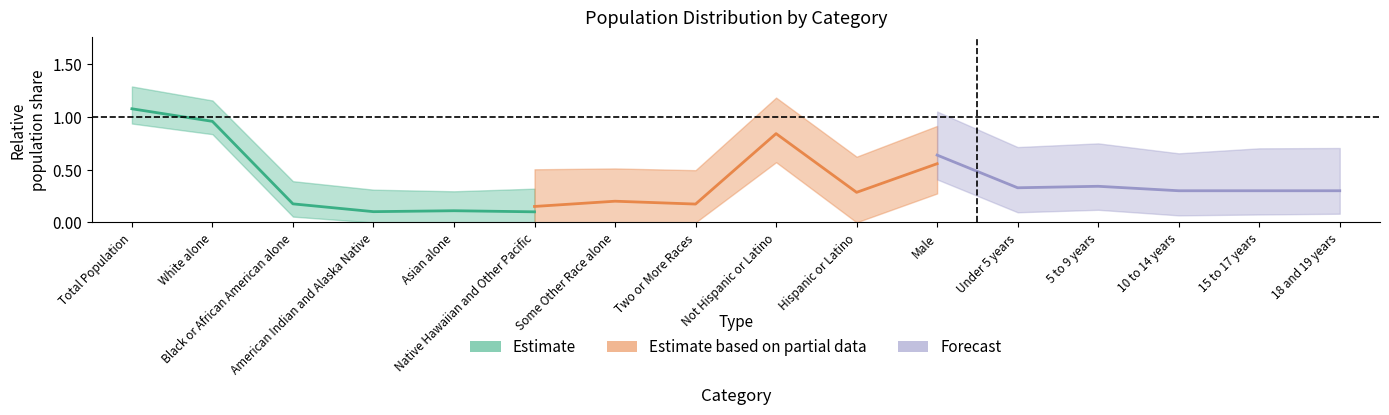

What is the sum of all Forecast values?

2.2